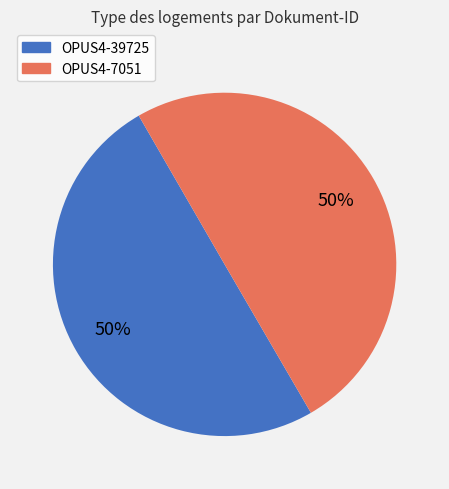

Do OPUS4-39725 and OPUS4-7051 together represent more than half of the pie?

Yes